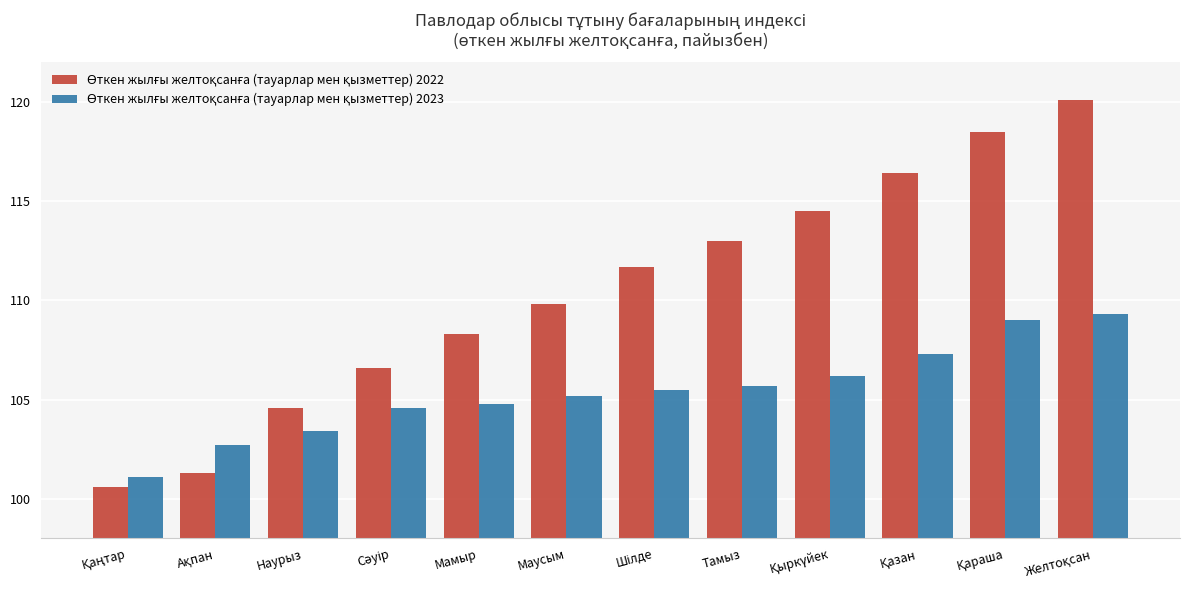

At how many categories does at least one series exceed 115?

3